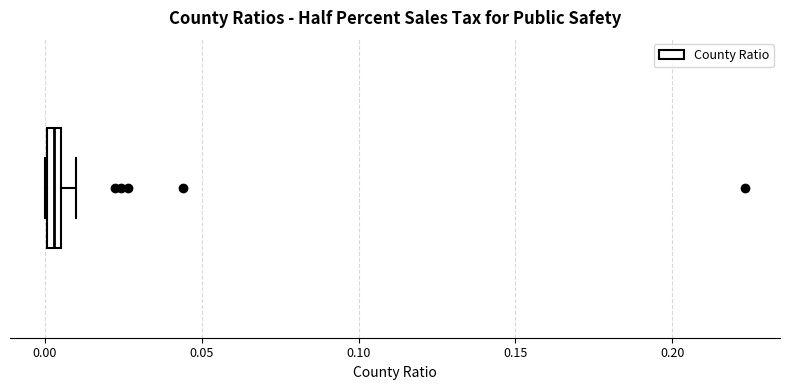

Where is the right edge of the box on the x-axis? The values are not printed on the chart, so give them approximately, as read against the axis.

0.005